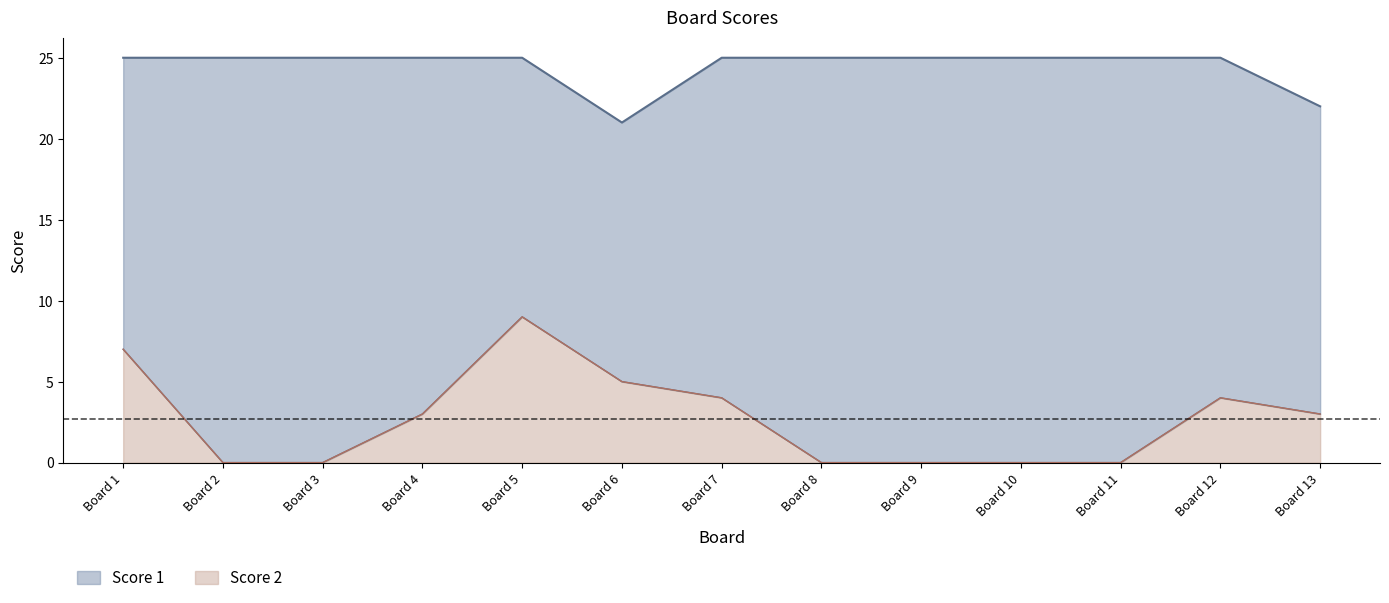

True or false: Score 2 and Score 1 intersect in this chart.

False